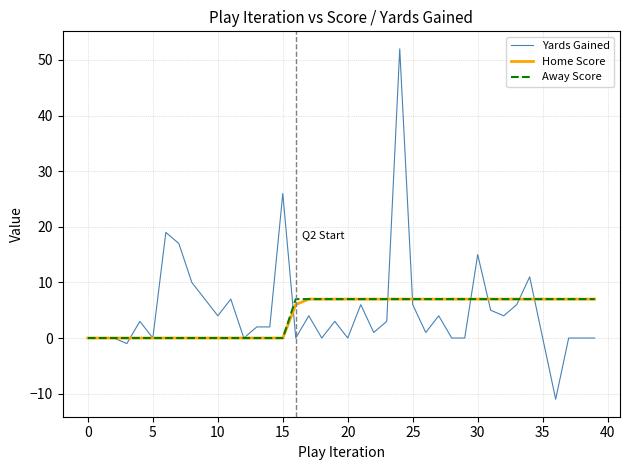

Does the chart display data point markers on the line(s)?

No